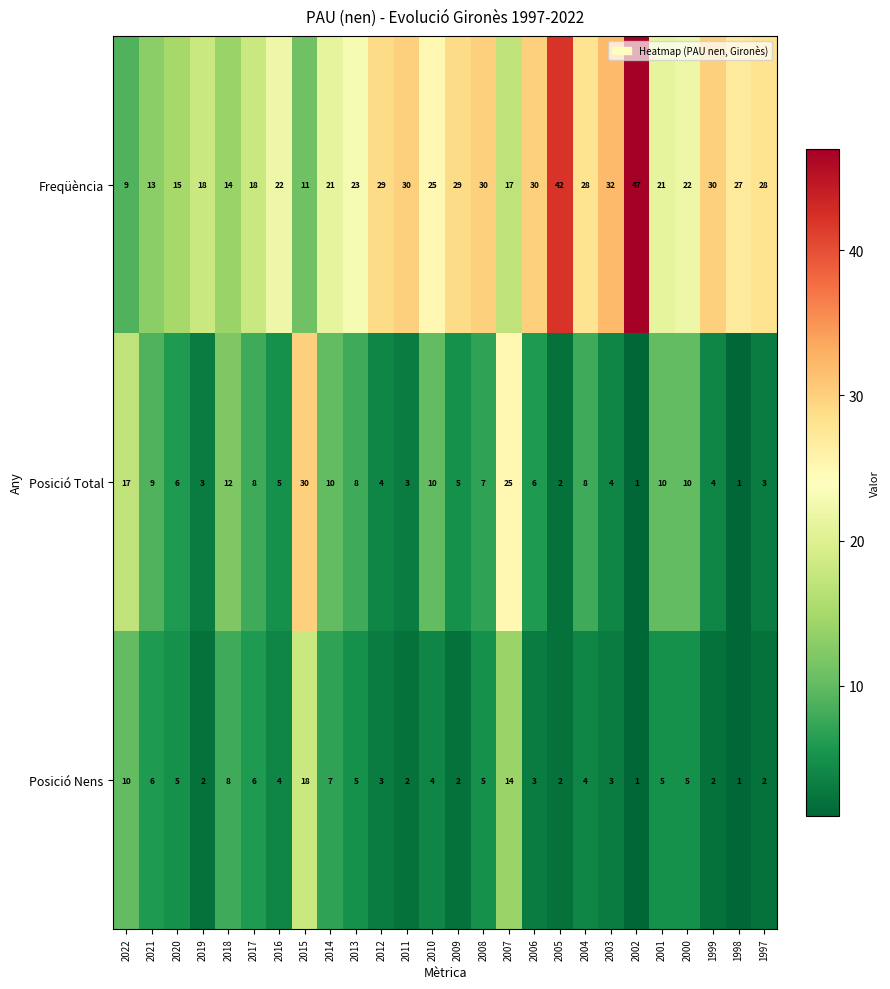

Where does the Posició Nens series first go above 4?

2022